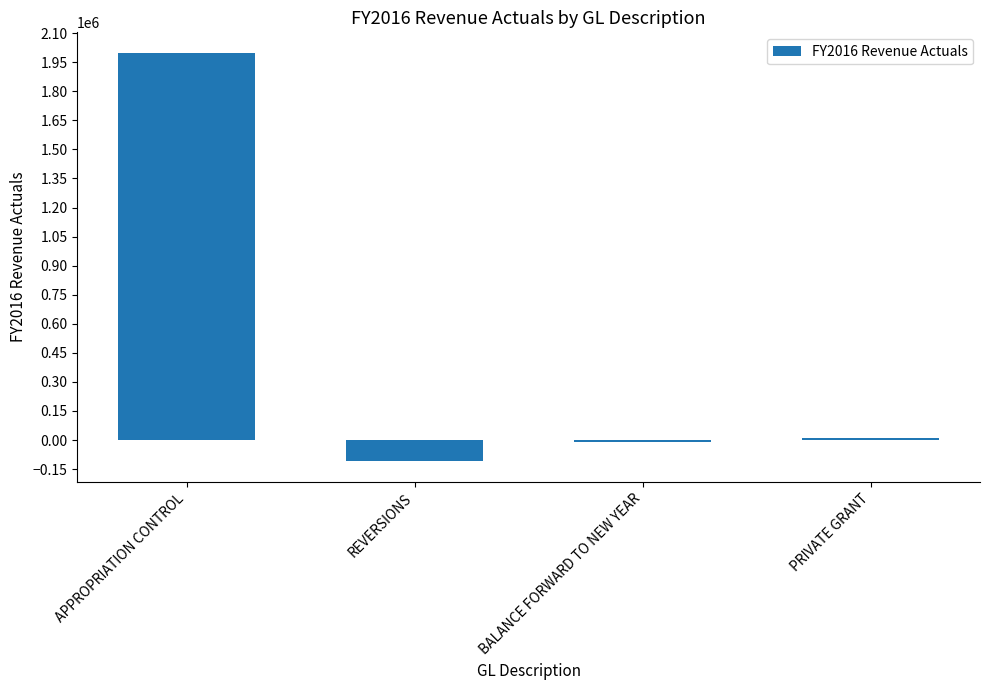

The chart shows a value of 10000 at PRIVATE GRANT. True or false?

True